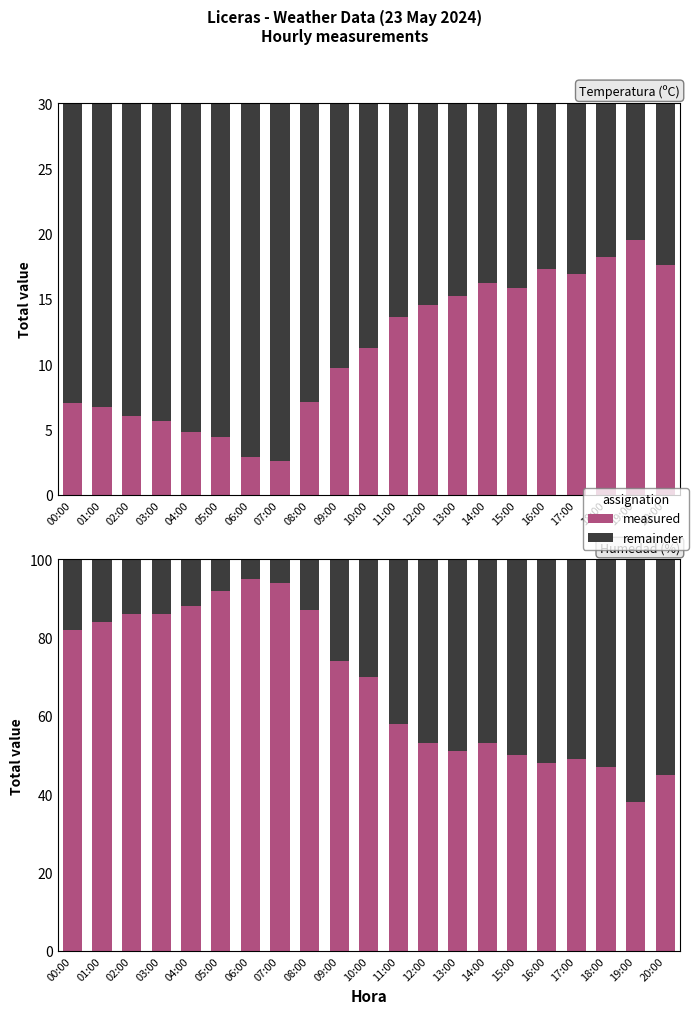

What is the sum of all Temperatura (ºC) values?

232.8